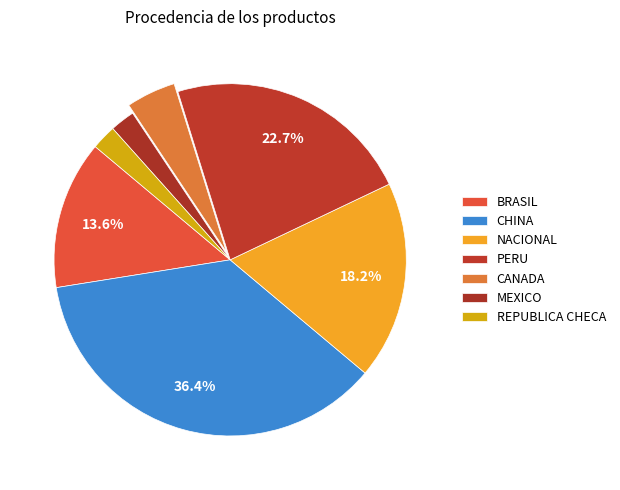

The CHINA slice represents 36% of the pie. True or false?

True